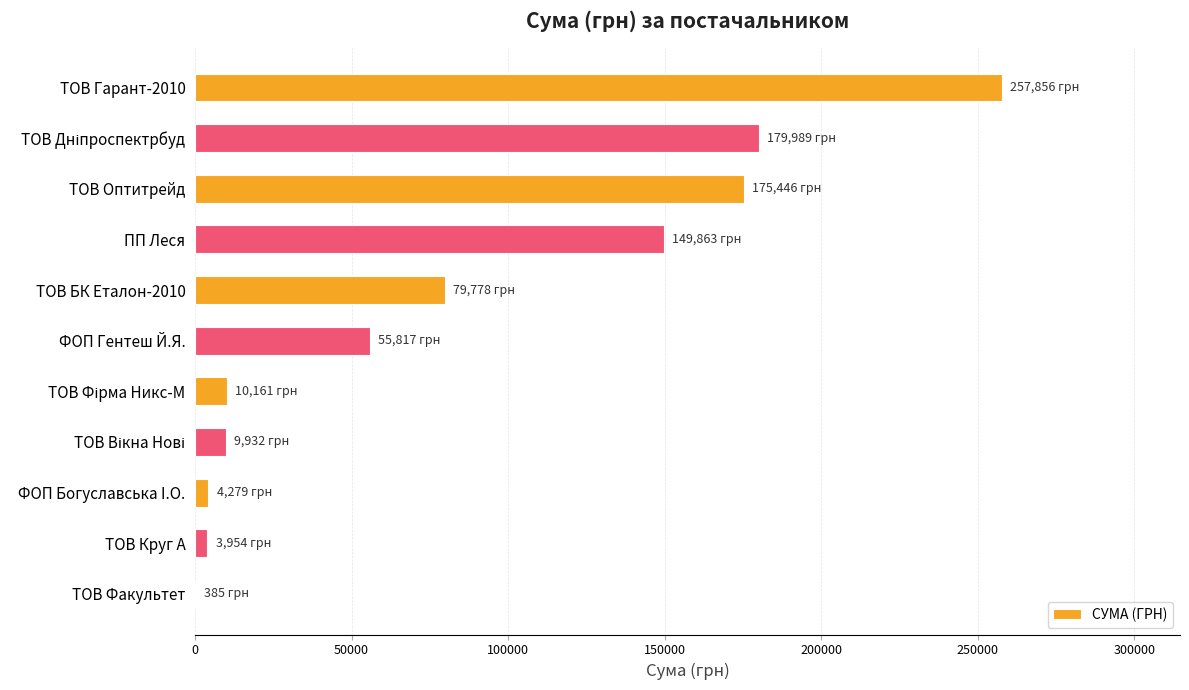

Are the bars horizontal?

Yes